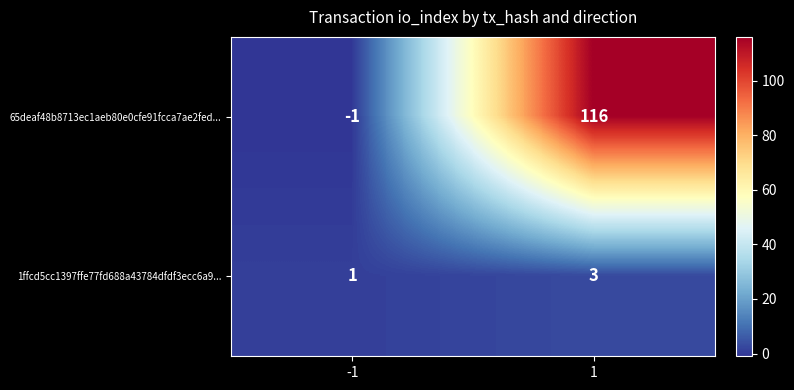

Reading left to right, transcribe all the data shown in this chart.

65deaf48b8713ec1aeb80e0cfe91fcca7ae2fed...: -1	116
1ffcd5cc1397ffe77fd688a43784dfdf3ecc6a9...: 1	3